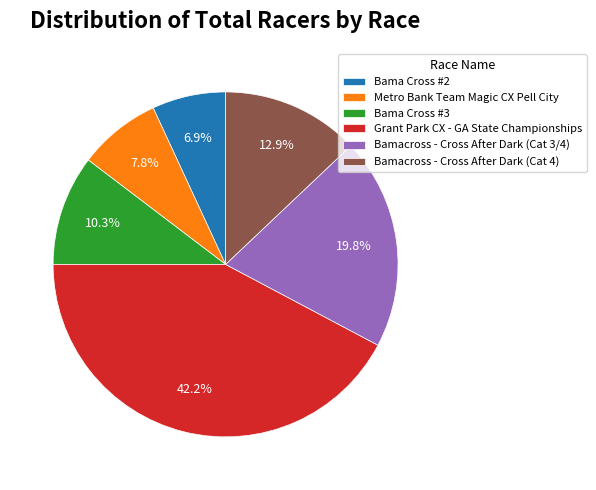

Approximately how many times larger is the value at Bama Cross #2 compared to Metro Bank Team Magic CX Pell City?

0.9